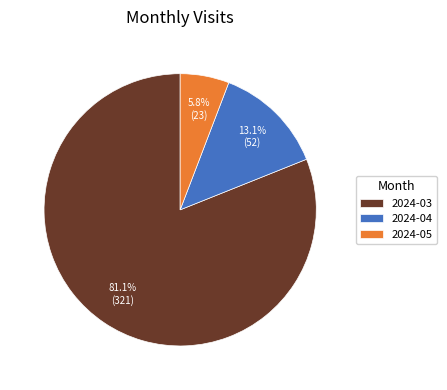

Rank the categories by value from lowest to highest.

2024-05, 2024-04, 2024-03